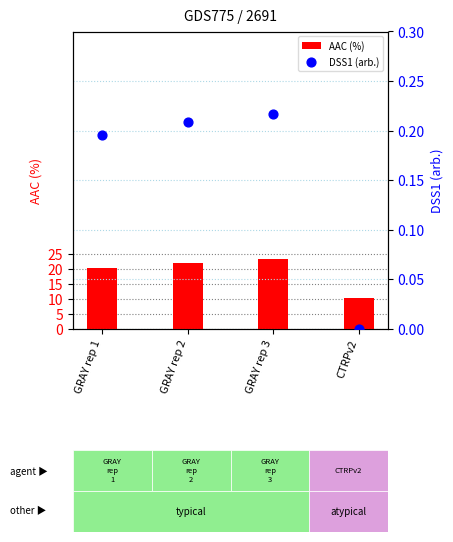

Which series contains the highest Y value?

AAC (%)